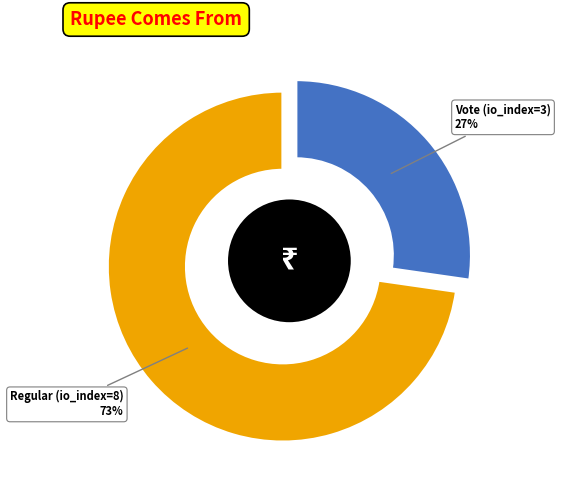

Is there any slice that represents more than half of the pie?

Yes